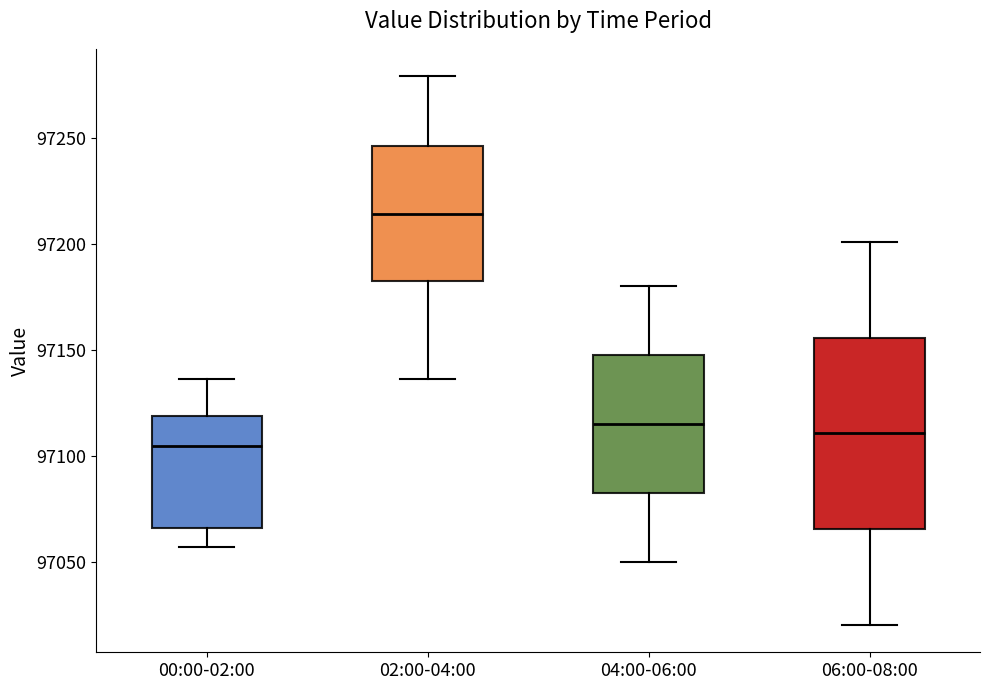

Reading left to right, transcribe this box plot: for each box, give where its median line is, the range the box spans, and where its two whiskers end, as read against the y-axis. The values are not printed on the chart, so give them approximately, as read against the axis.

00:00-02:00: median 97105, box 97065 to 97120, whiskers 97055 to 97135
02:00-04:00: median 97215, box 97180 to 97245, whiskers 97135 to 97280
04:00-06:00: median 97115, box 97085 to 97150, whiskers 97050 to 97180
06:00-08:00: median 97110, box 97065 to 97155, whiskers 97020 to 97200